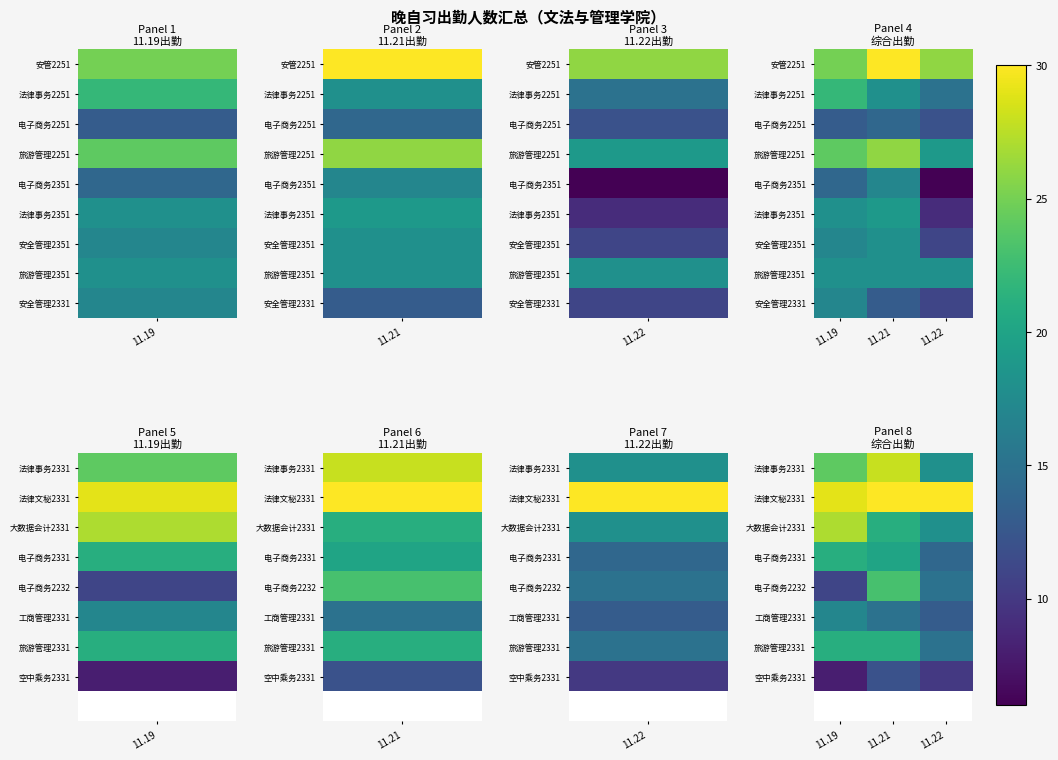

Rank the categories by 空中乘务2331 value from lowest to highest.

11.19, 11.22, 11.21